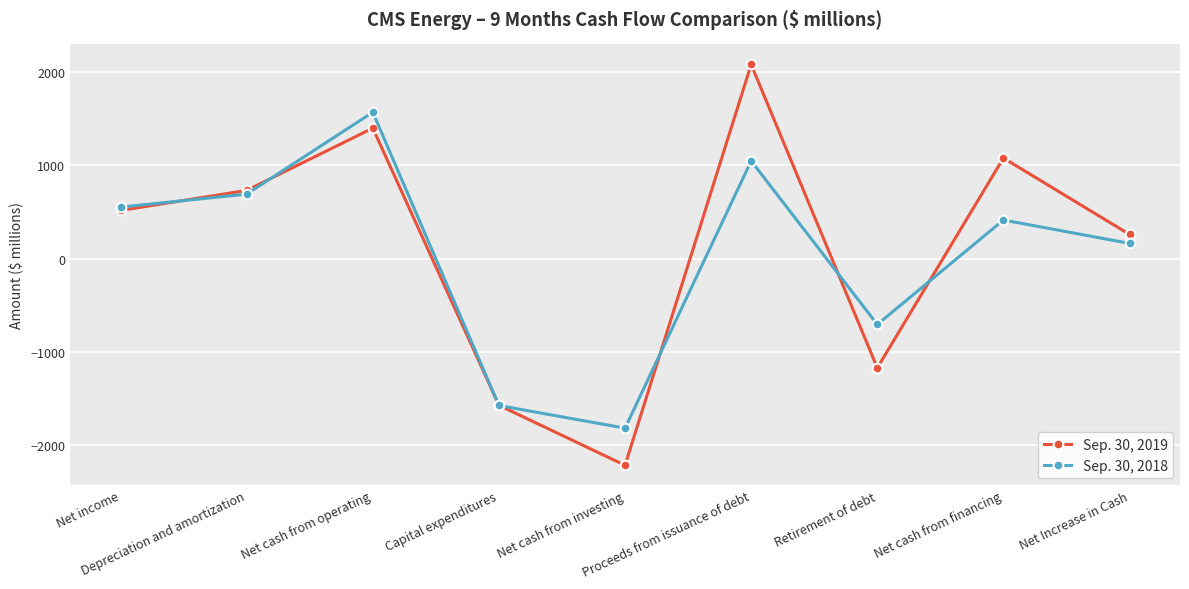

What is the lowest value of the Sep. 30, 2018 series?

-1815